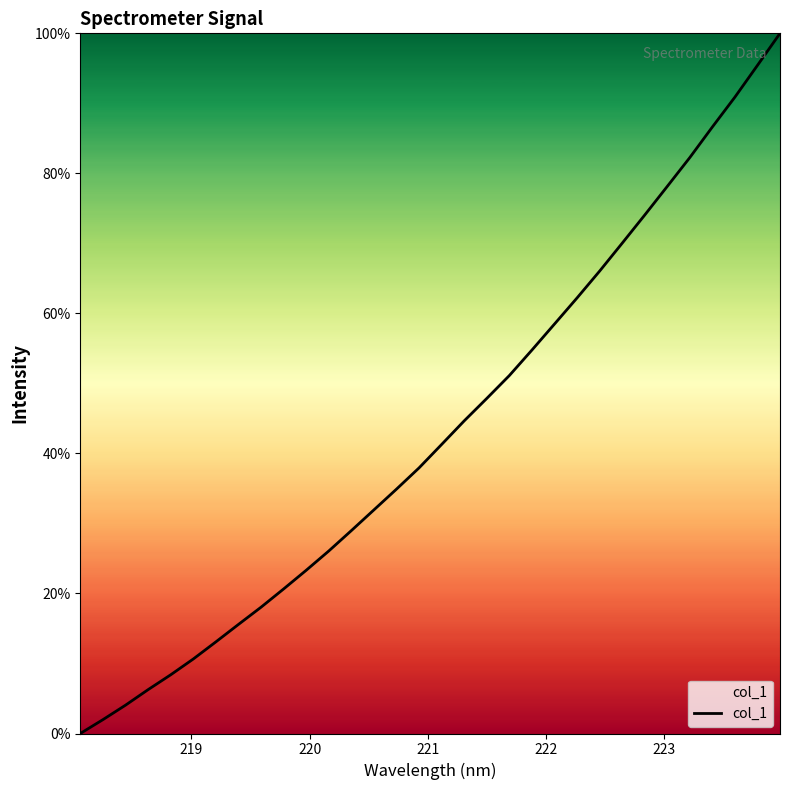

What is the maximum value shown in the chart?

100.0